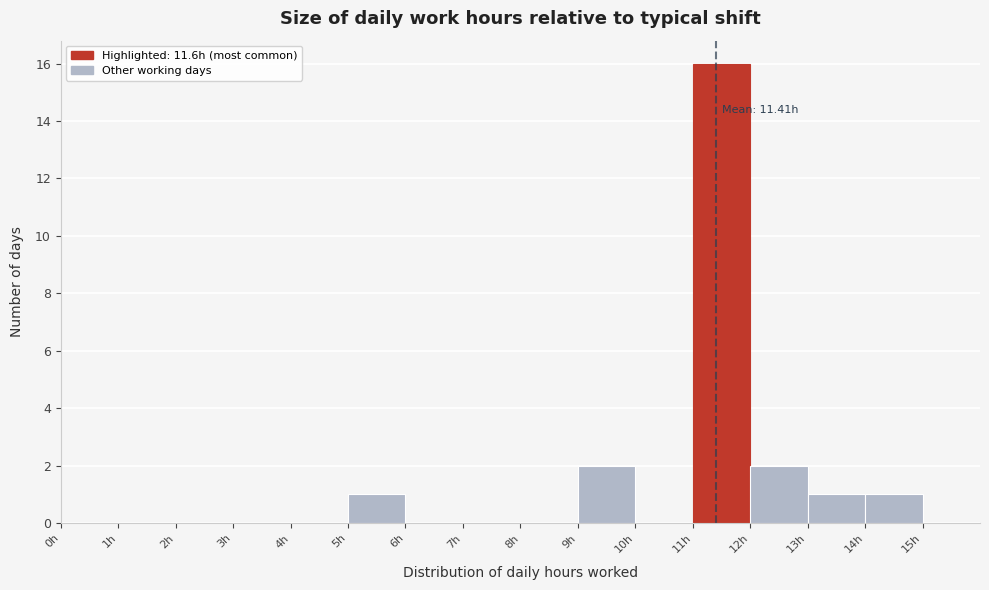

Which range on the x-axis has the tallest bar?

11 to 12